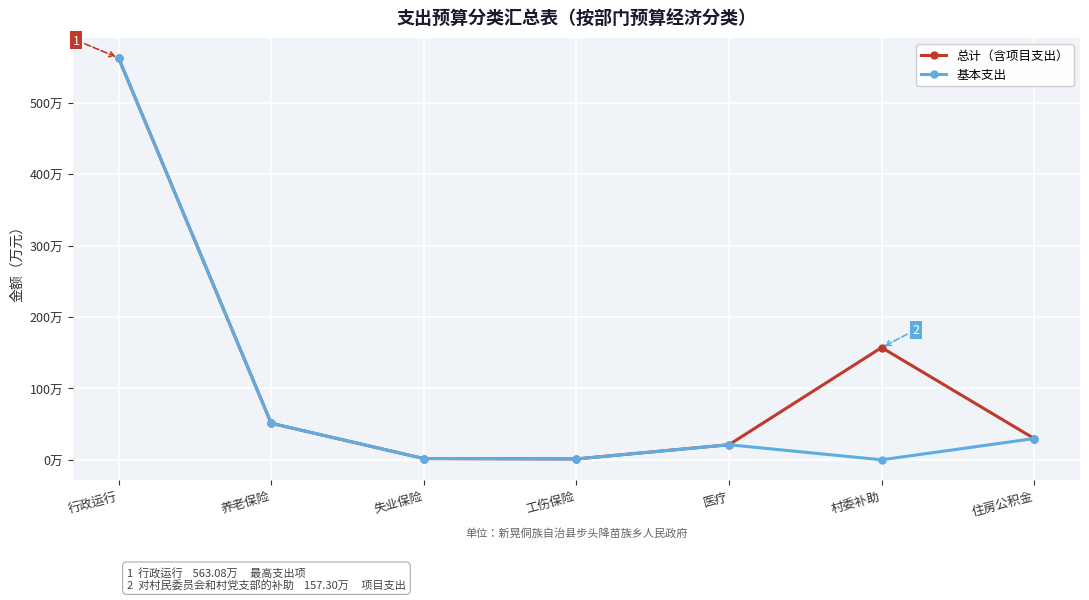

What is the sum of all 基本支出 values?

668.1